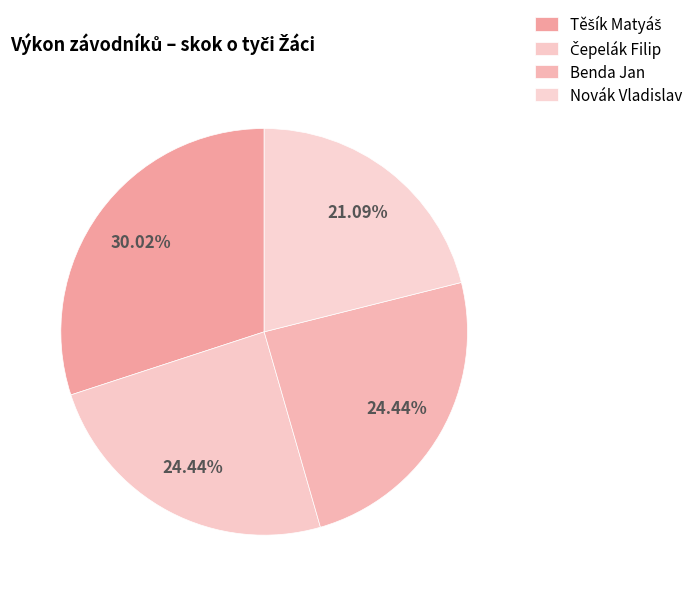

How many segments does this pie chart have?

4